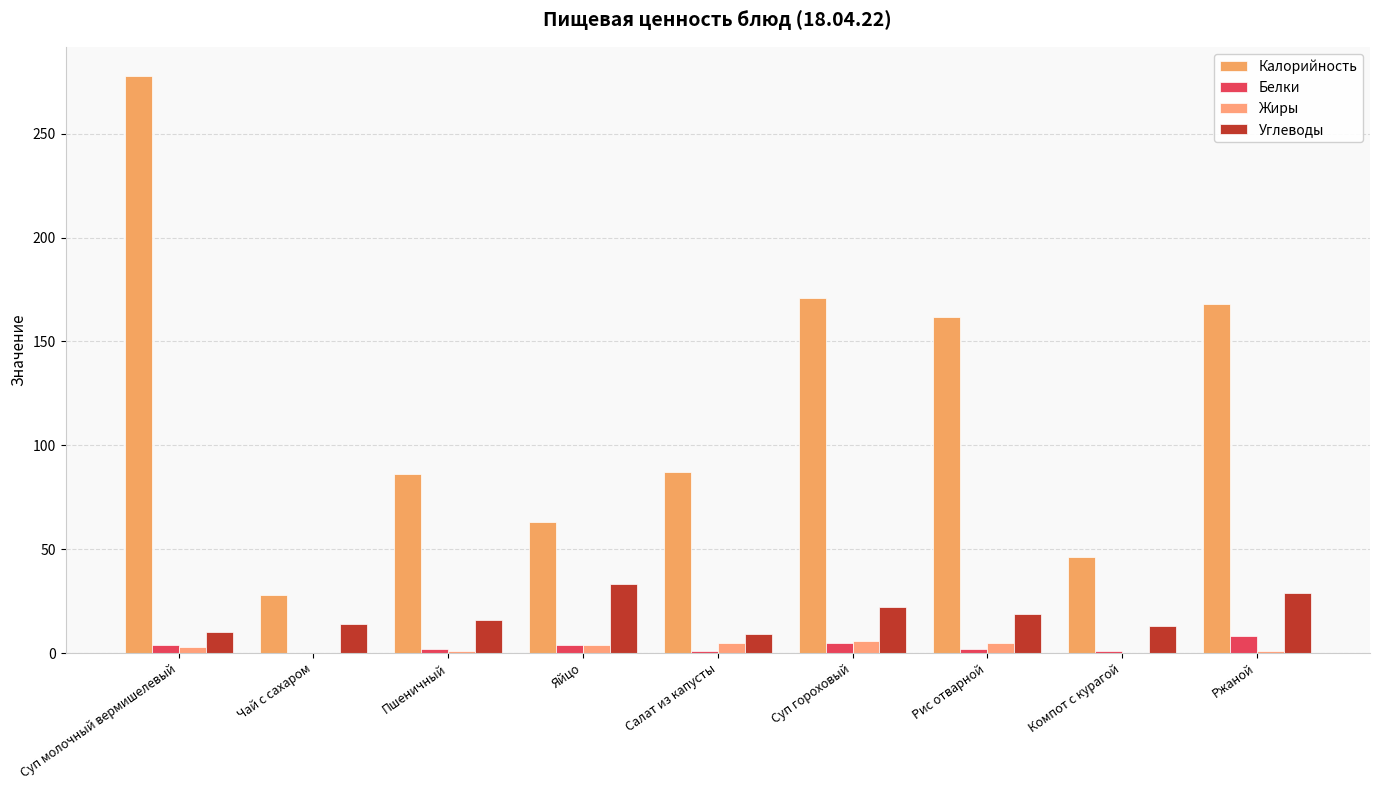

What is the difference between the maximum and minimum values in the Жиры series?

6